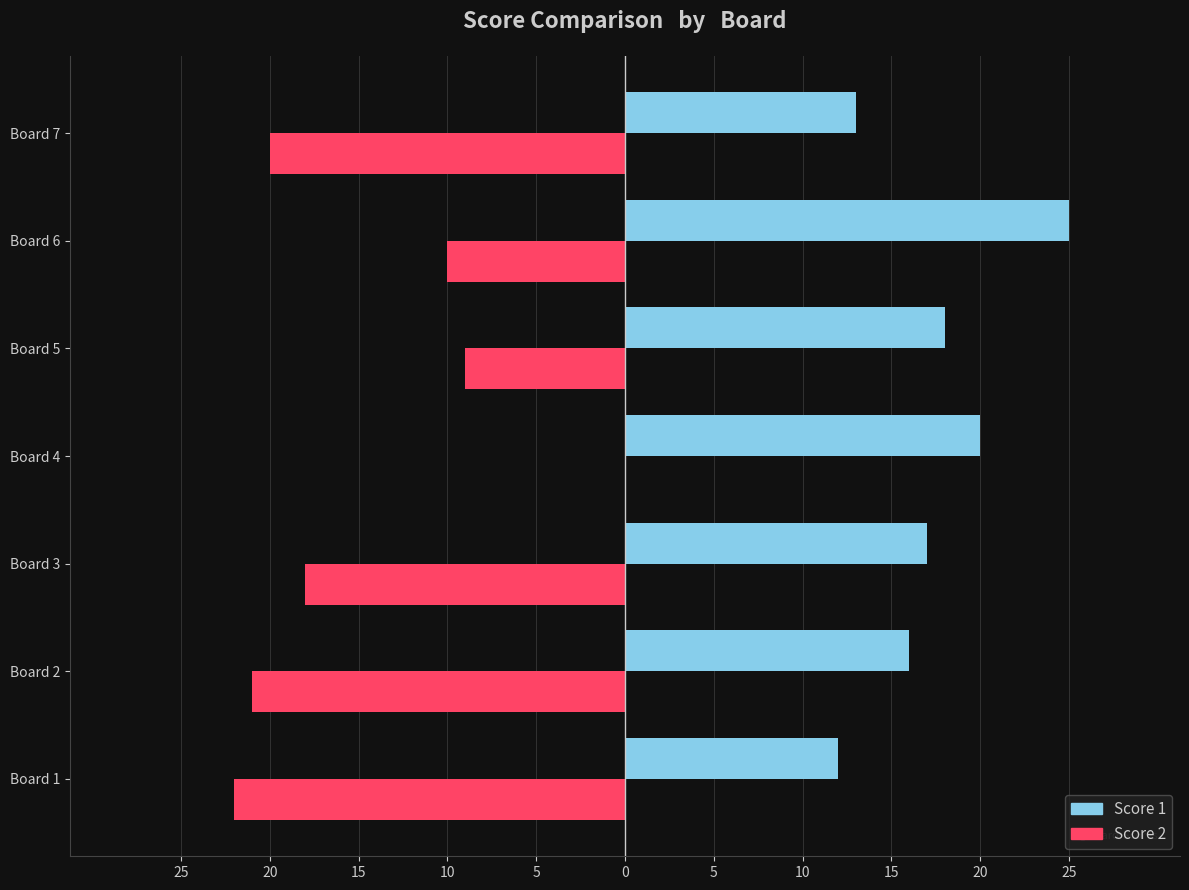

What is the minimum value shown in the chart?

-22